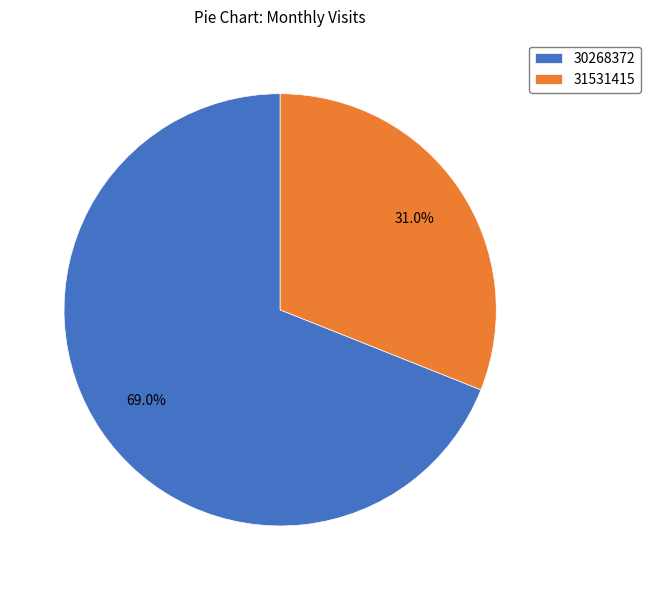

Which has a higher value, 30268372 or 31531415?

30268372